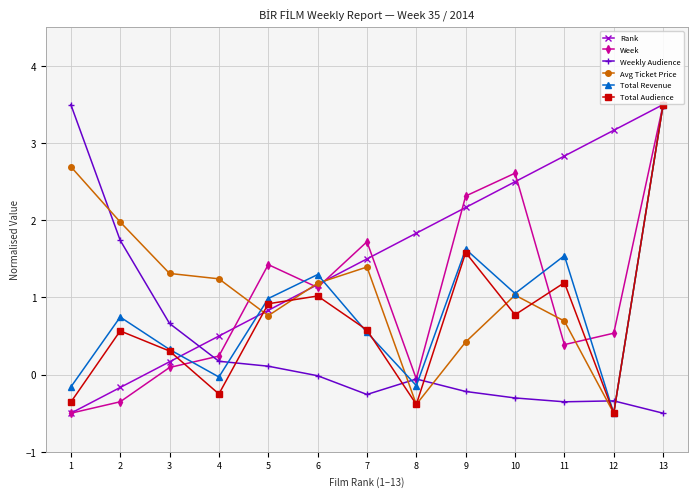

How many negative values does the Rank series have?

2